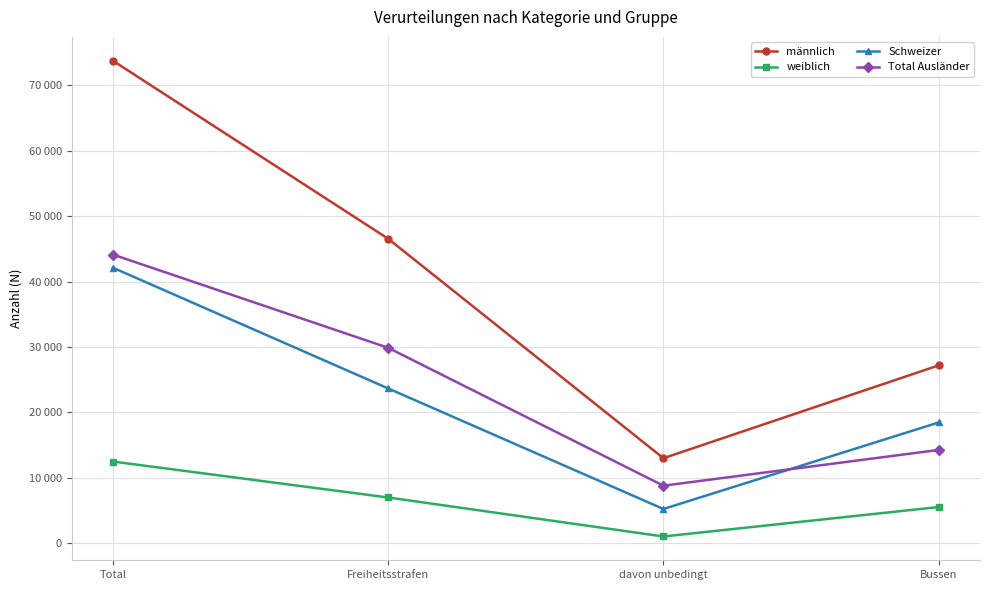

Rank the categories by Total Ausländer value from lowest to highest.

davon unbedingt, Bussen, Freiheitsstrafen, Total